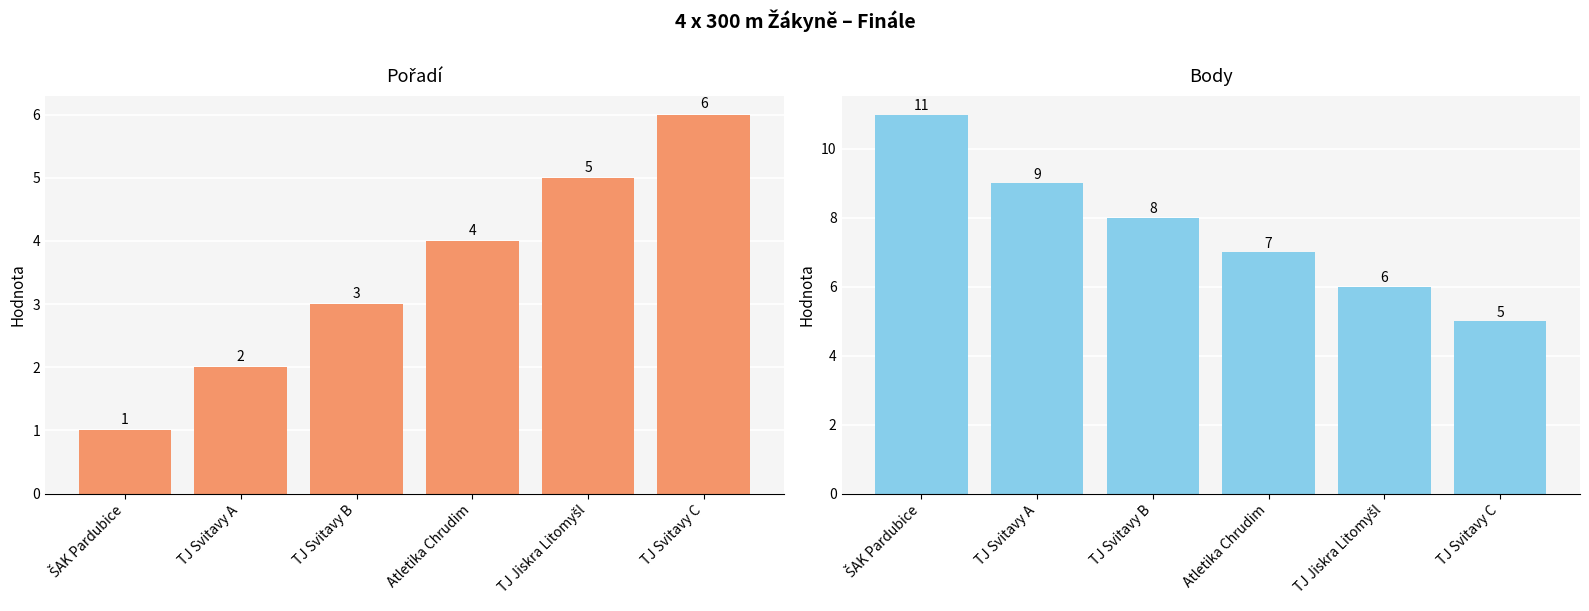

What position from the right is TJ Svitavy C?

1